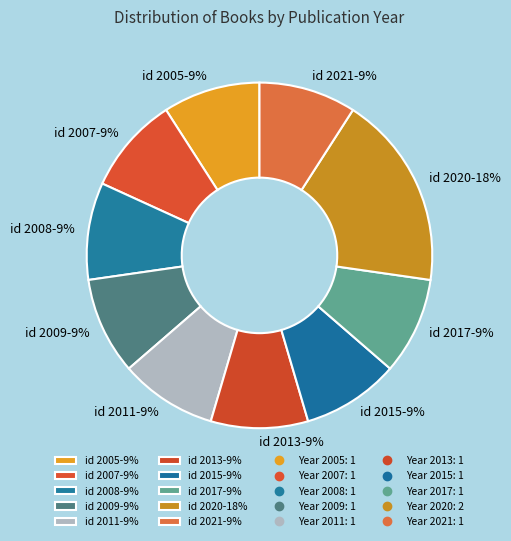

Approximately how many times larger is the value at id 2005-9% compared to id 2008-9%?

1.0